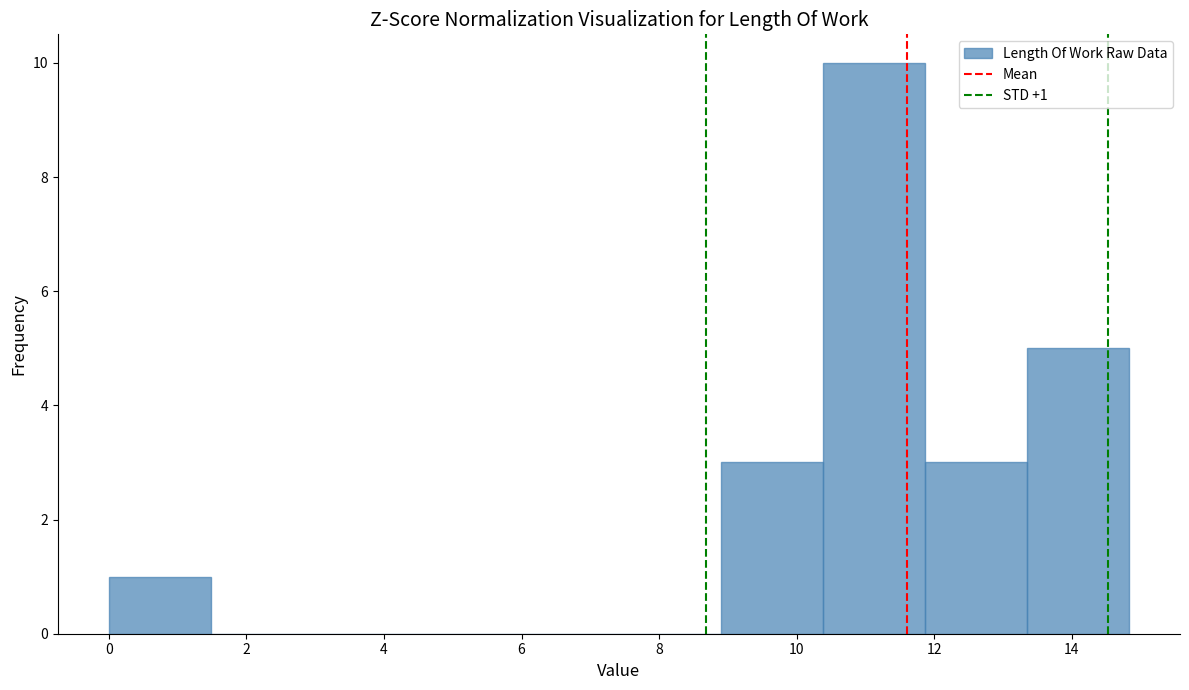

Which range on the x-axis has the tallest bar?

10.4 to 11.8